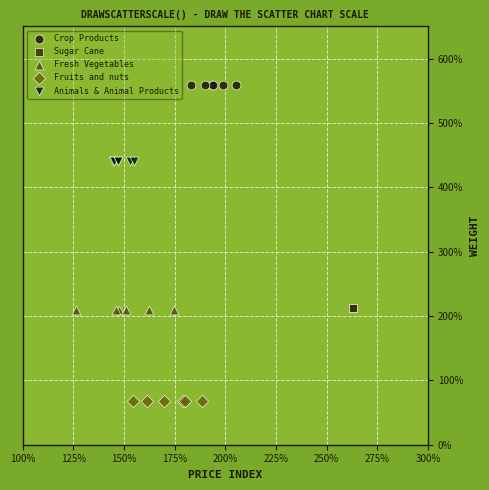

Which series contains the highest Y value?

Crop Products